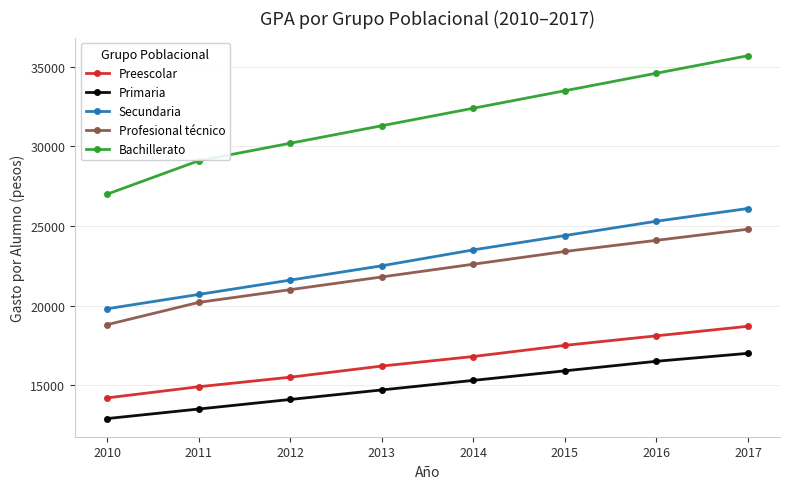

Which series changed the most between 2012 and 2016?

Bachillerato